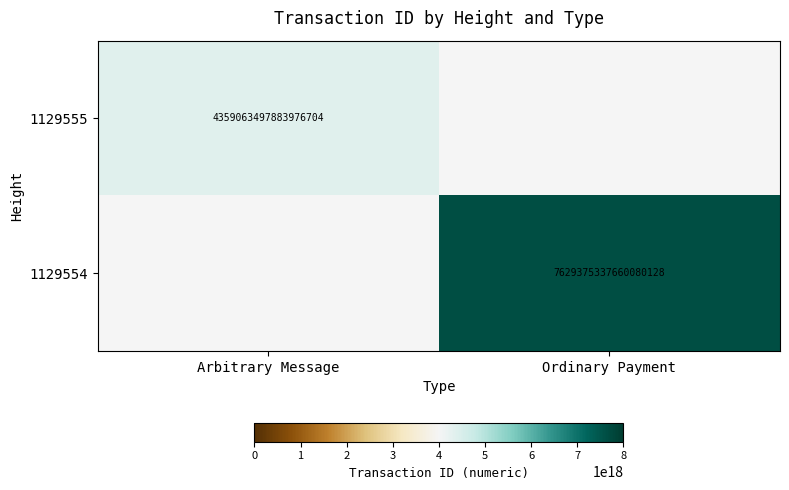

True or false: 1129555 has a value of 4359063497883976704 at Arbitrary Message.

True